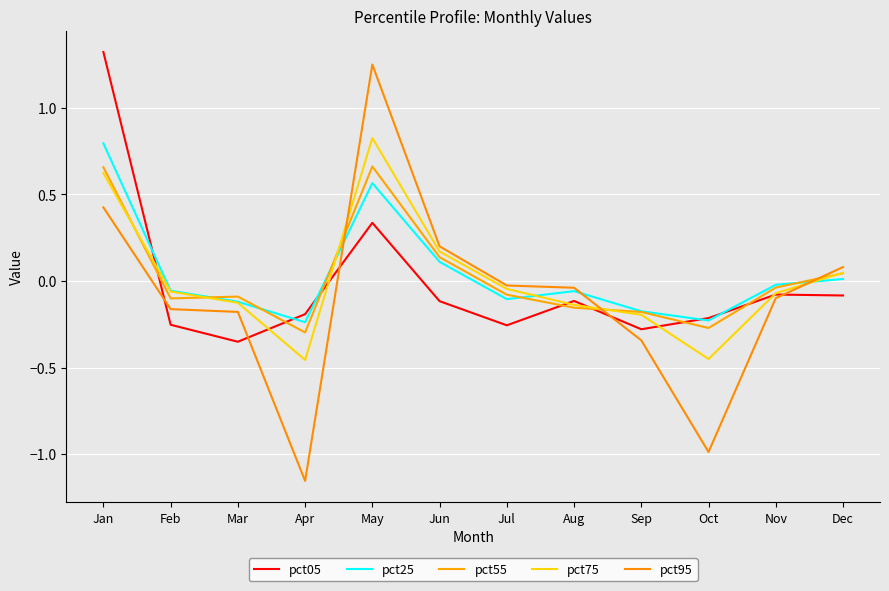

Where is pct95 nearest to the value 0?

Jul